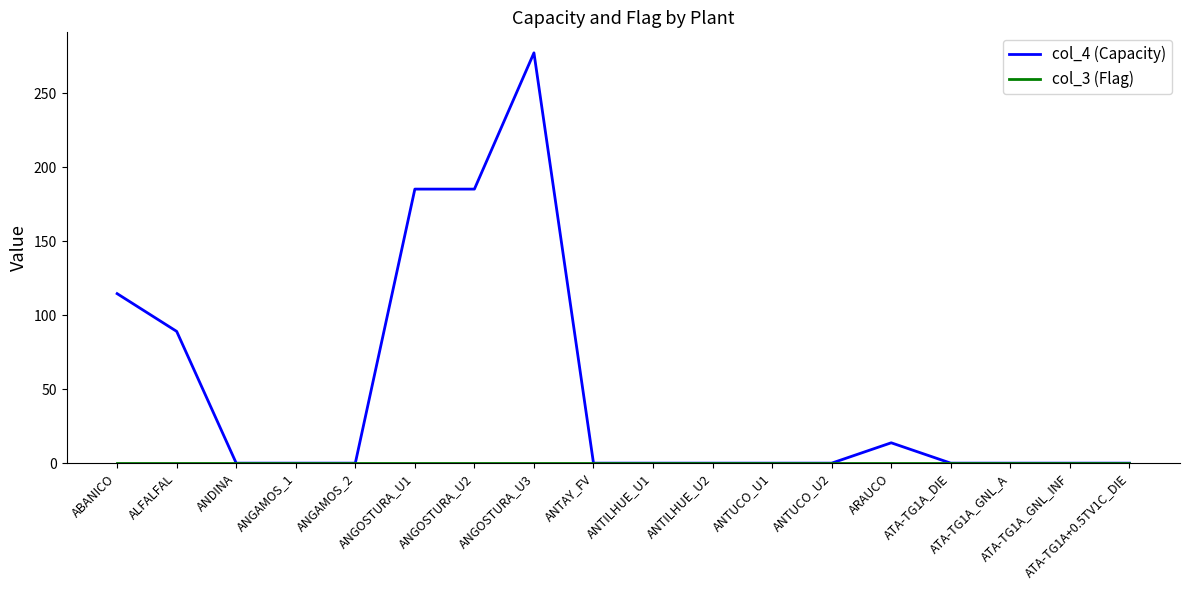

Which series changed the most between ALFALFAL and ANDINA?

col_4 (Capacity)